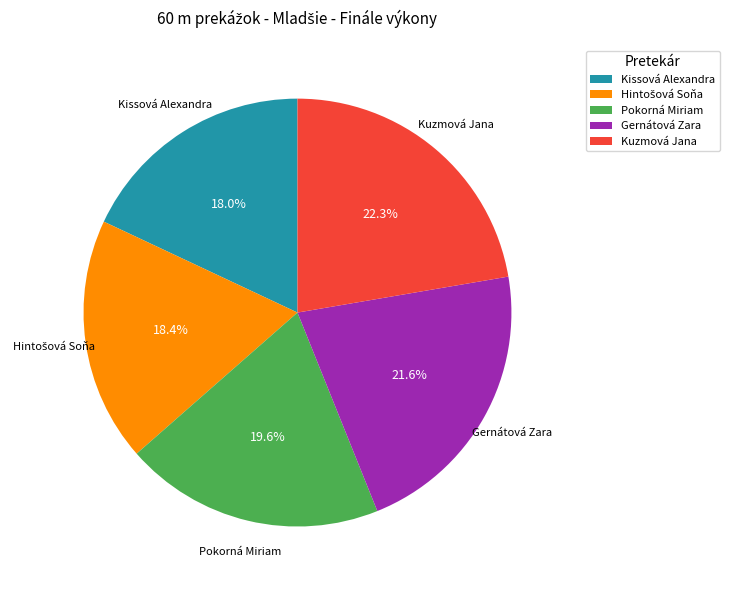

How much of the chart is everything except Pokorná Miriam?

80.4%